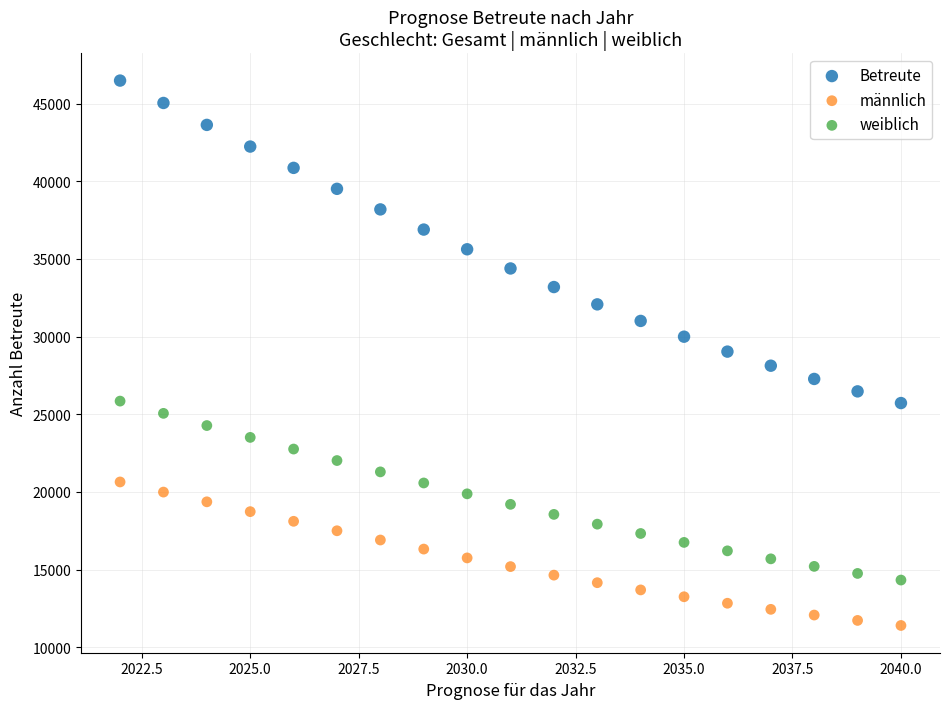

Across all data points, what is the range of Y values (max minus min)?

35086.8